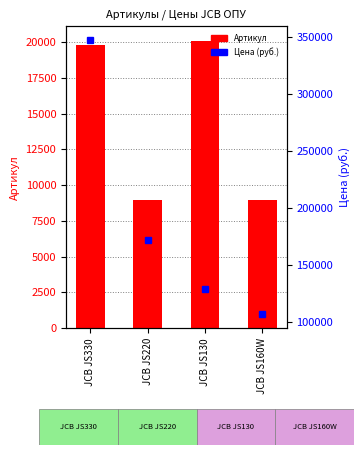

How many groups of bars are there?

4